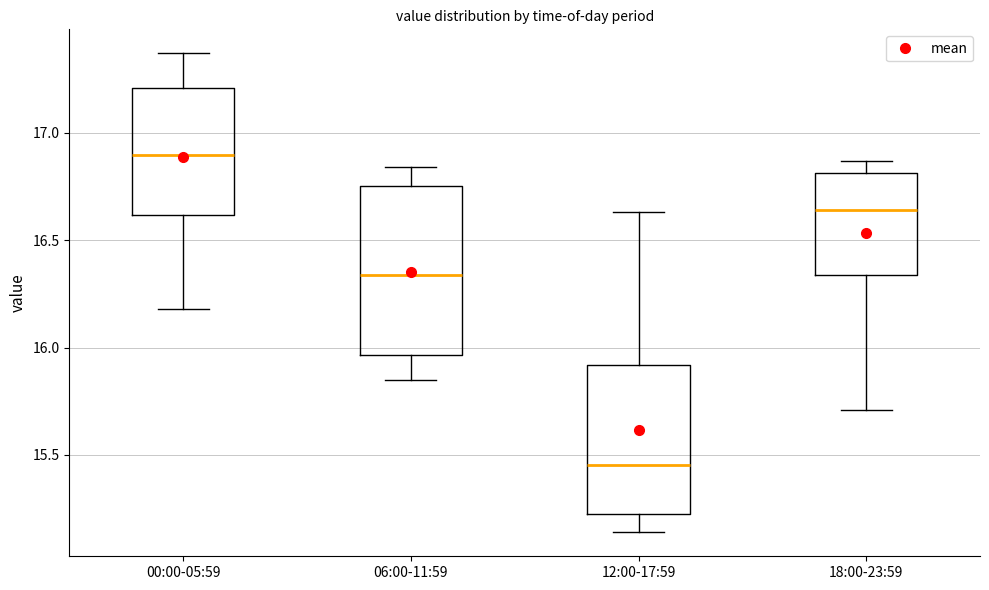

Which box's median line is the highest?

00:00-05:59